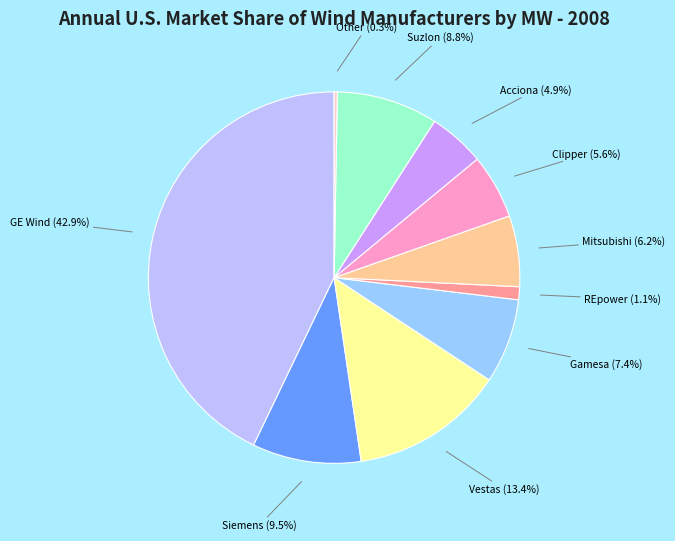

Approximately how many times larger is the value at GE Wind (42.9%) compared to Gamesa (7.4%)?

5.8